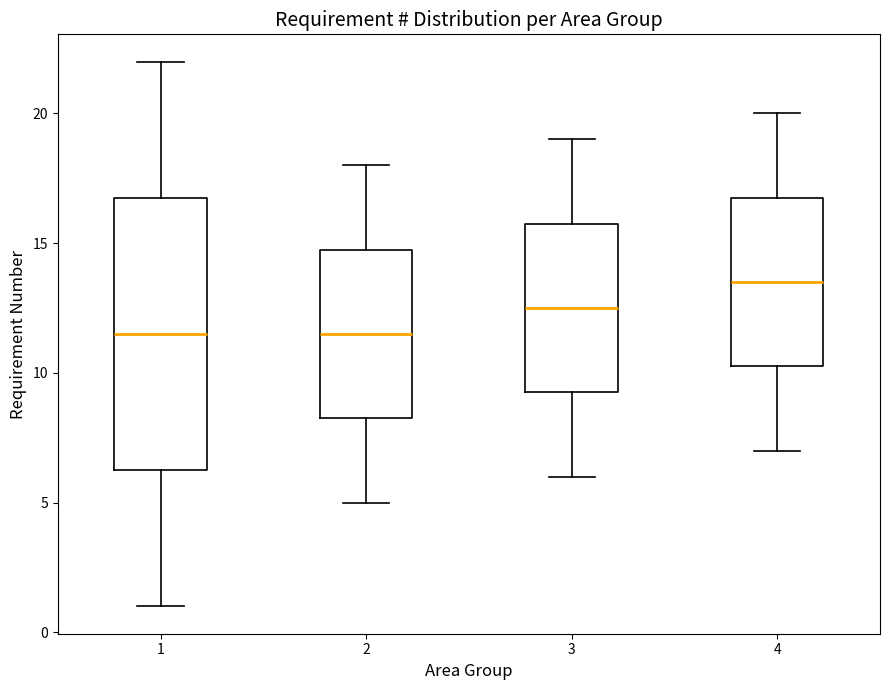

Reading left to right, read every box against the y-axis: the position of its median line, the range the box covers, and the ends of its whiskers. The values are not printed on the chart, so give them approximately, as read against the axis.

1: median 11.5, box 6.5 to 17.0, whiskers 1.0 to 22.0
2: median 11.5, box 8.5 to 15.0, whiskers 5.0 to 18.0
3: median 12.5, box 9.5 to 16.0, whiskers 6.0 to 19.0
4: median 13.5, box 10.5 to 17.0, whiskers 7.0 to 20.0